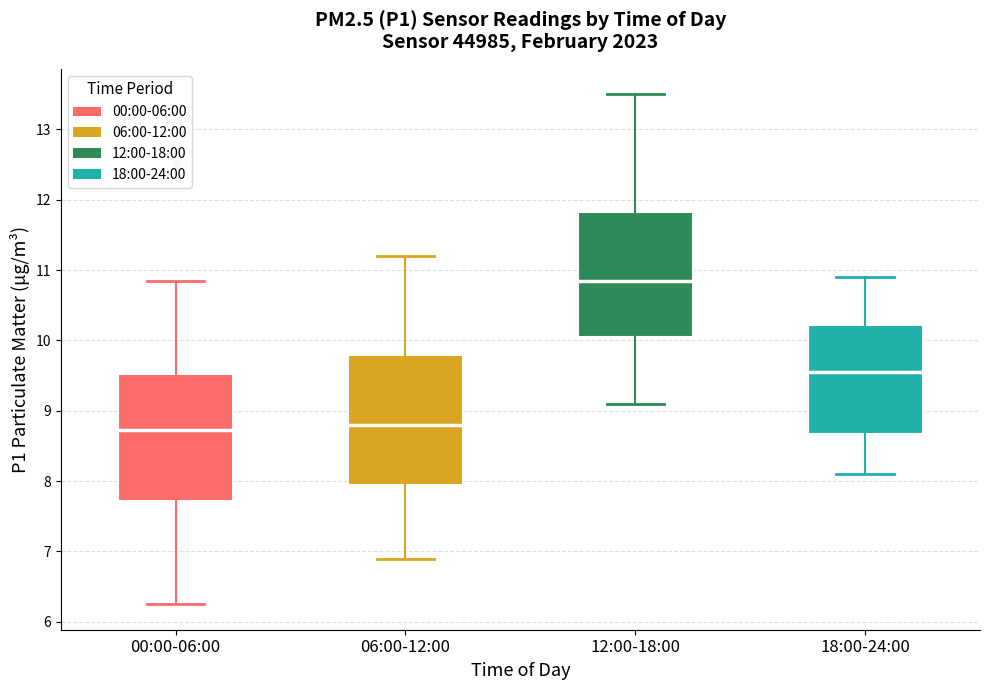

Reading left to right, read every box against the y-axis: the position of its median line, the range the box covers, and the ends of its whiskers. The values are not printed on the chart, so give them approximately, as read against the axis.

00:00-06:00: median 8.7, box 7.7 to 9.5, whiskers 6.3 to 10.9
06:00-12:00: median 8.8, box 8.0 to 9.8, whiskers 6.9 to 11.2
12:00-18:00: median 10.9, box 10.1 to 11.8, whiskers 9.1 to 13.5
18:00-24:00: median 9.6, box 8.7 to 10.2, whiskers 8.1 to 10.9